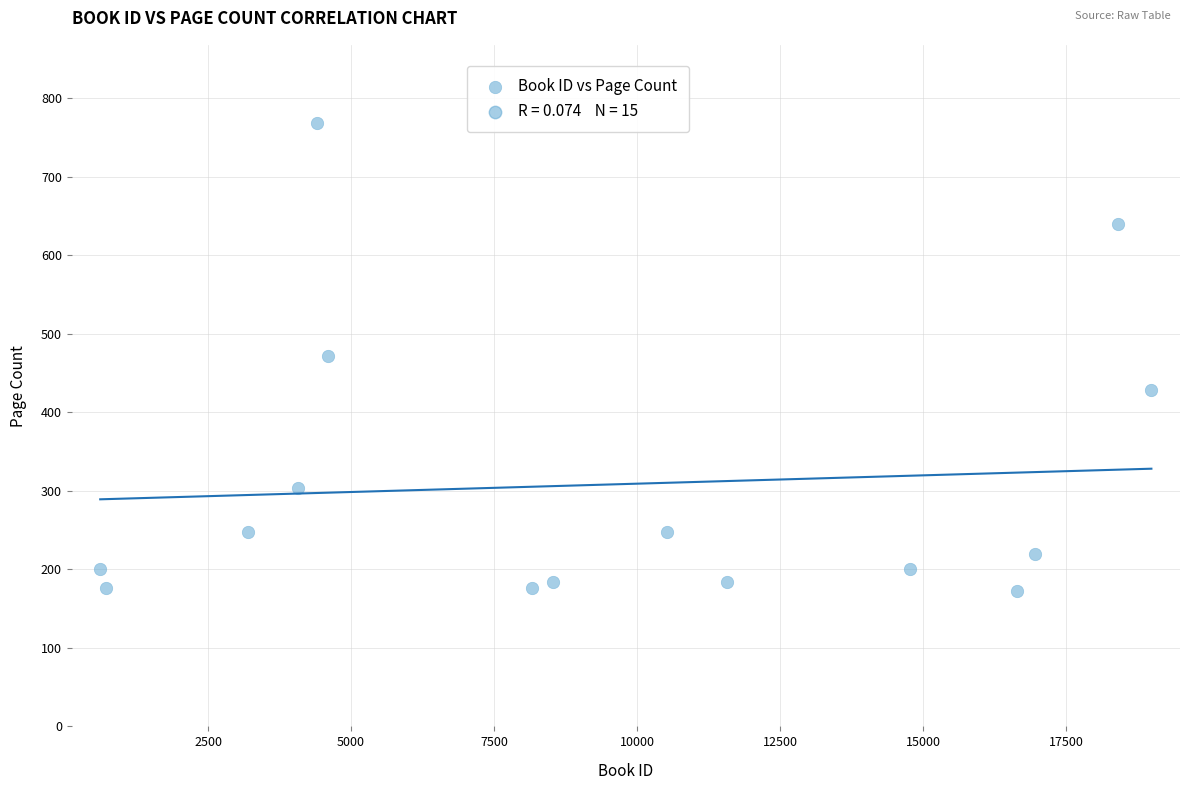

What is the range of Y values (max minus min)?

596